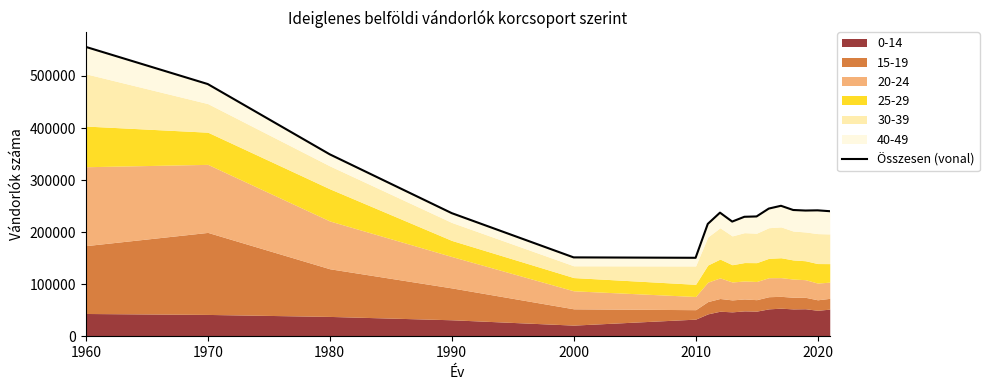

At which label does the data first exceed 240285?

1960